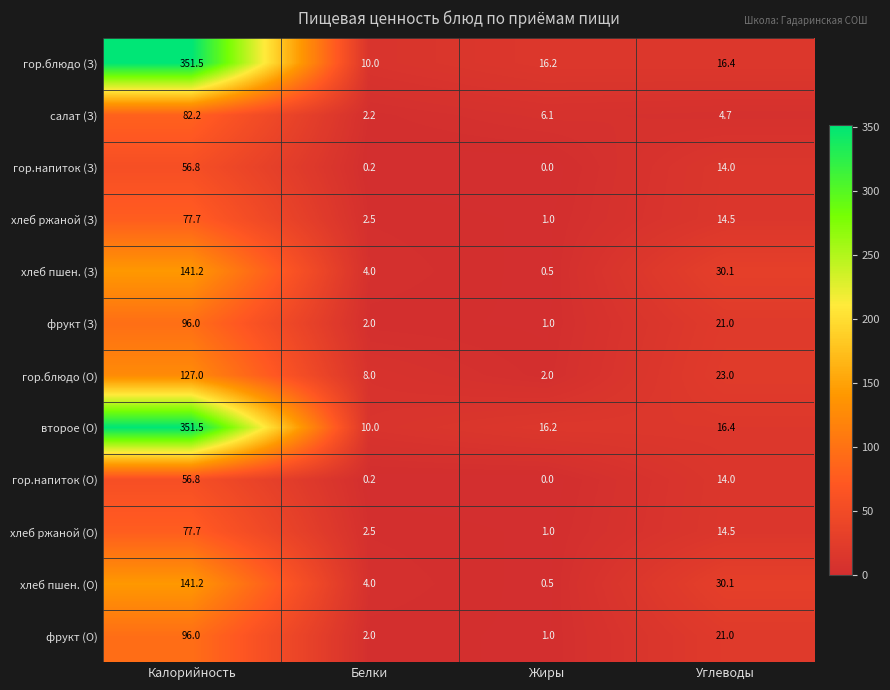

True or false: фрукт (З) has a value of 32.7 at Углеводы.

False